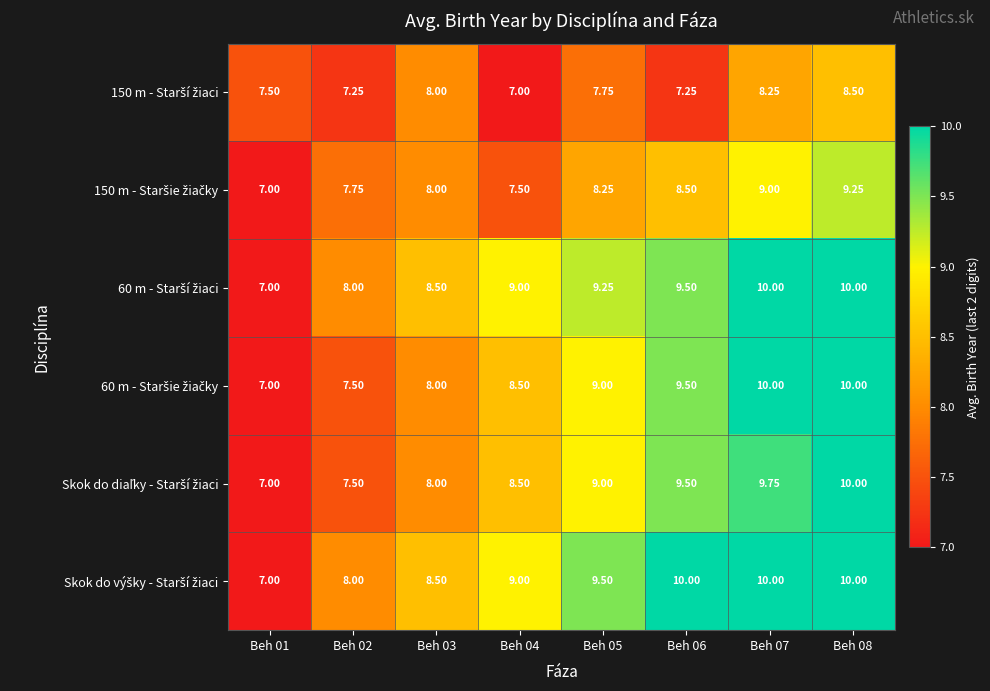

Which series has the largest range (max minus min)?

60 m - Starší žiaci